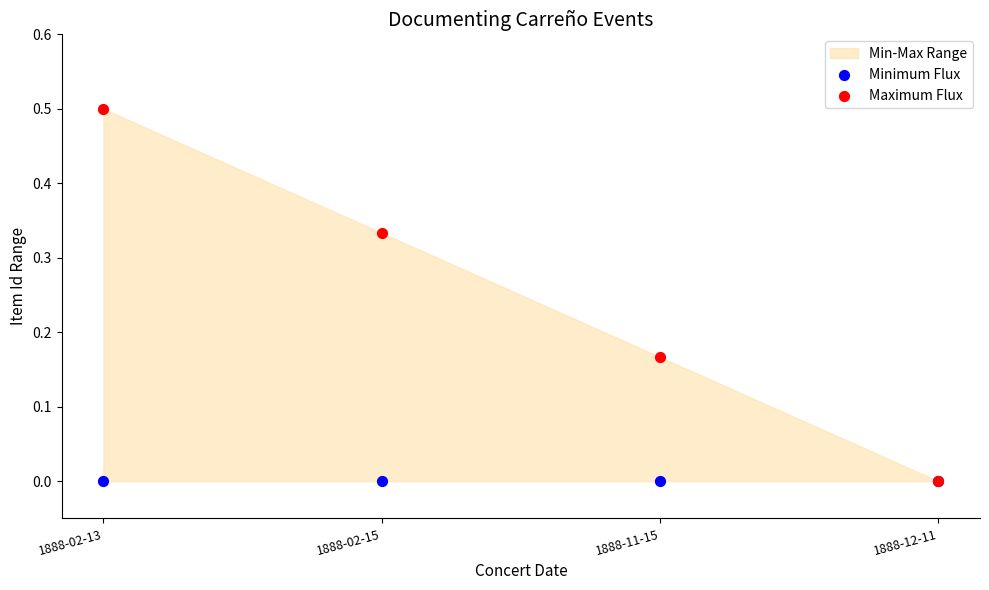

Which series has the largest Y range (max minus min)?

Maximum Flux